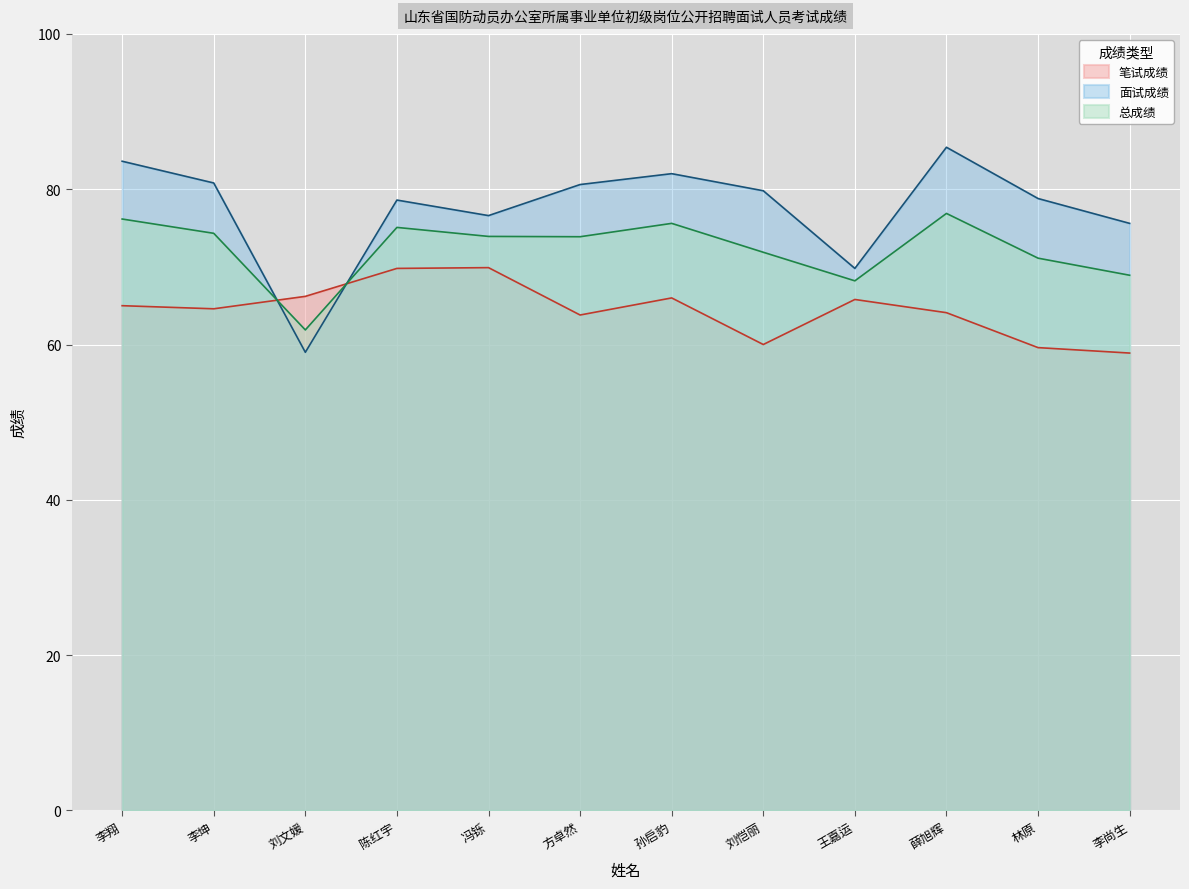

Rank the categories by 面试成绩 value from highest to lowest.

薛旭辉, 李翔, 孙启豹, 李坤, 方卓然, 刘恺丽, 林原, 陈红宇, 冯铄, 李尚生, 王嘉运, 刘文媛